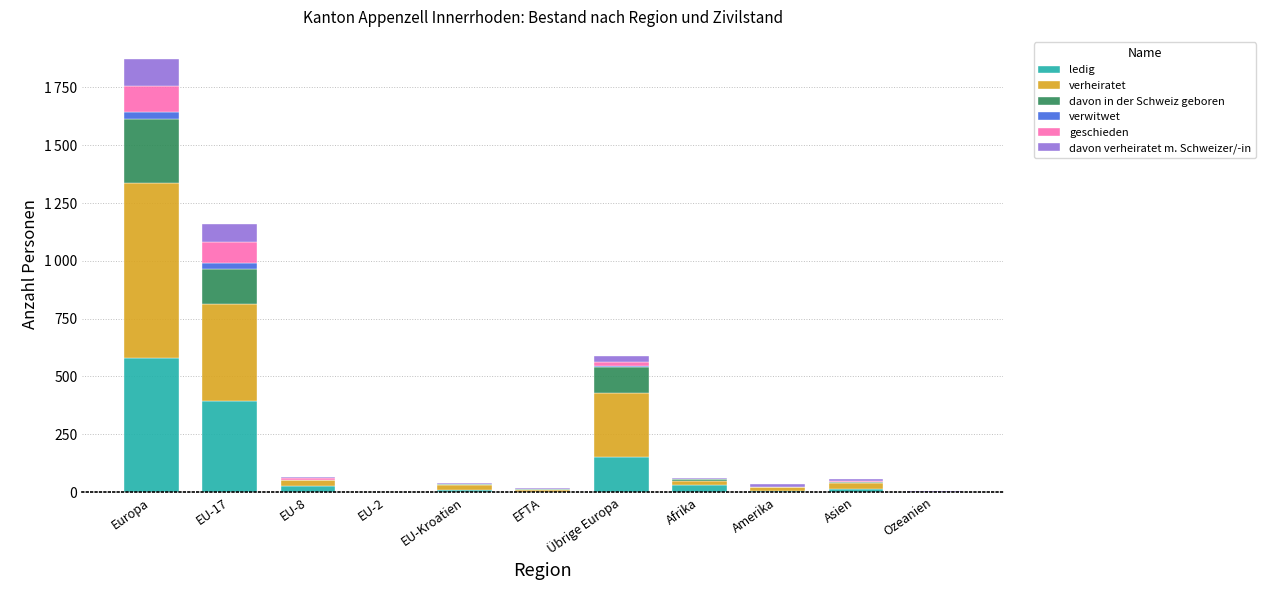

List the labels in order of verheiratet value, smallest first.

EU-2, Ozeanien, EFTA, Afrika, Amerika, EU-Kroatien, Asien, EU-8, Übrige Europa, EU-17, Europa